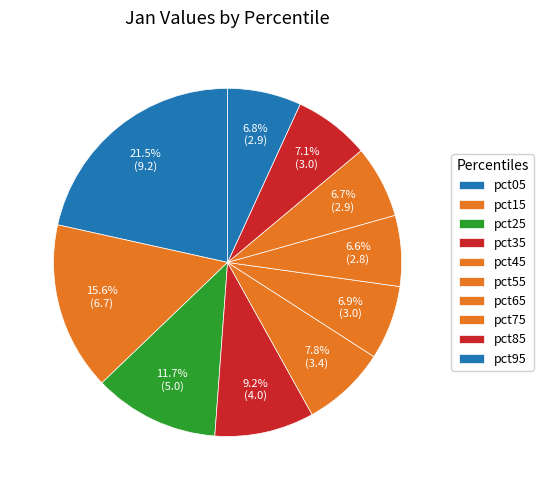

How many segments does this pie chart have?

10